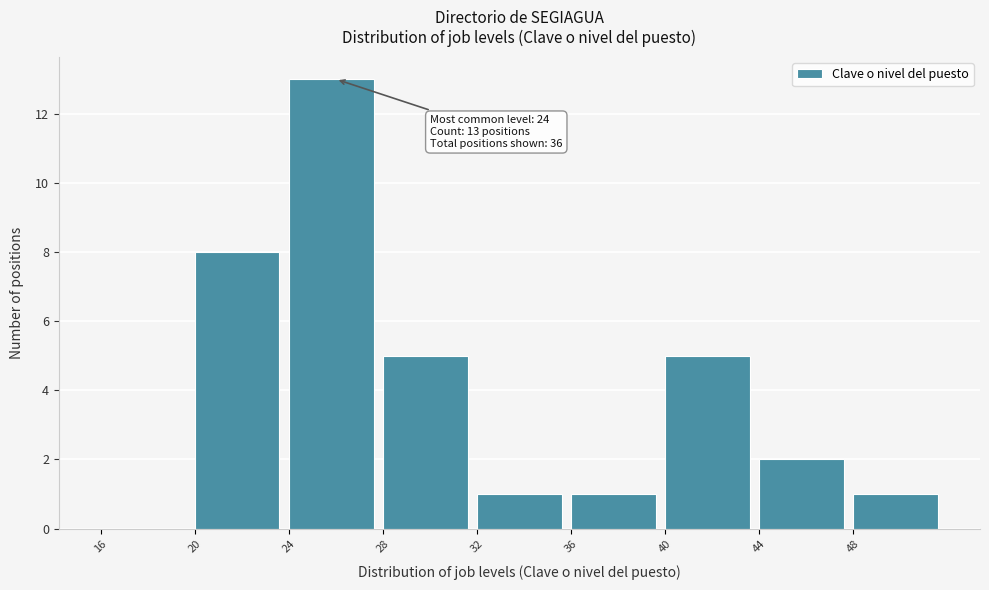

Which range on the x-axis has the tallest bar?

24 to 28